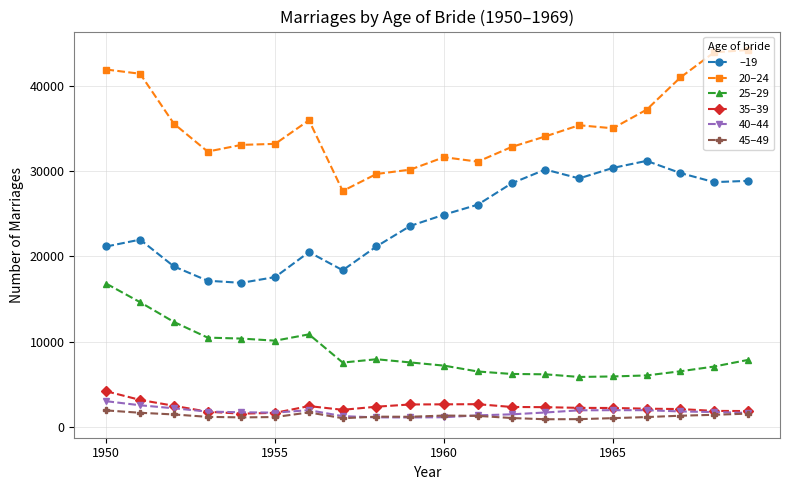

What is the maximum value shown in the chart?

44237